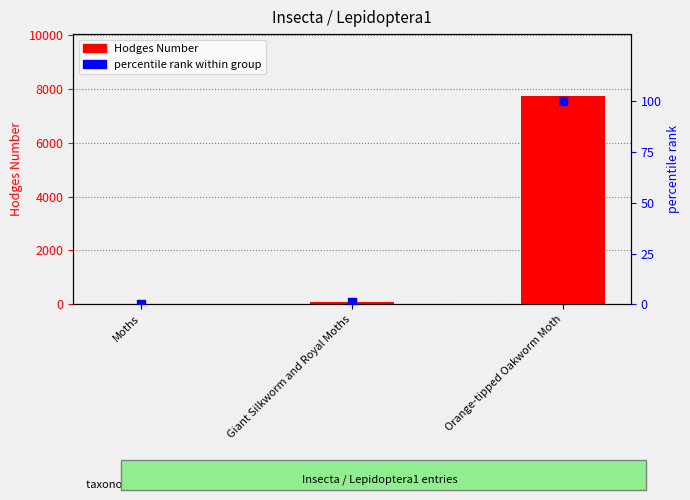

Which series reaches the minimum Y coordinate?

percentile rank within group